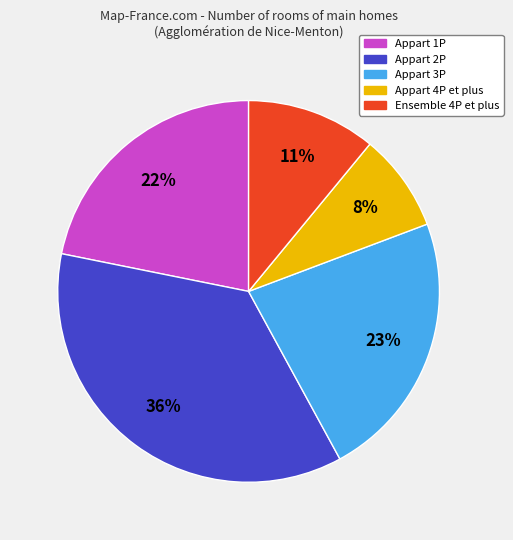

To the nearest percent, what is the difference between the largest and smallest slice percentages?

28%